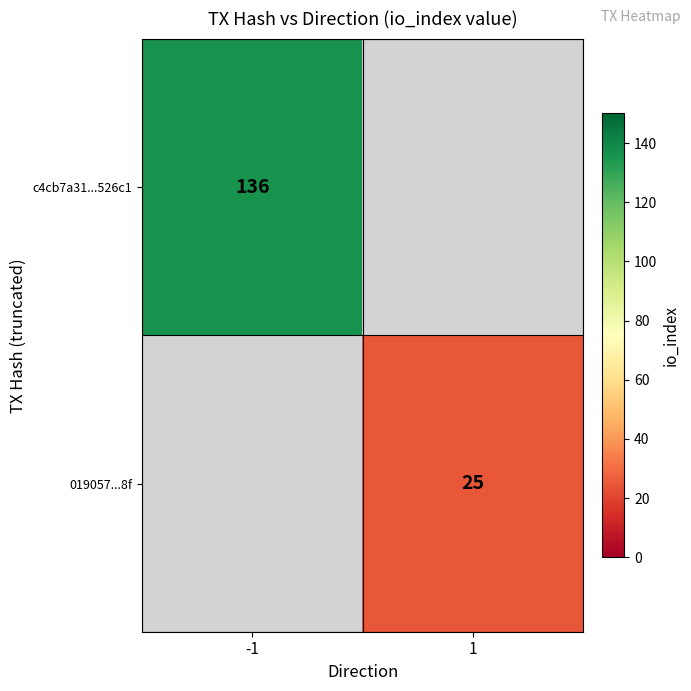

Is it true that 019057...8f equals 25 at 1?

True